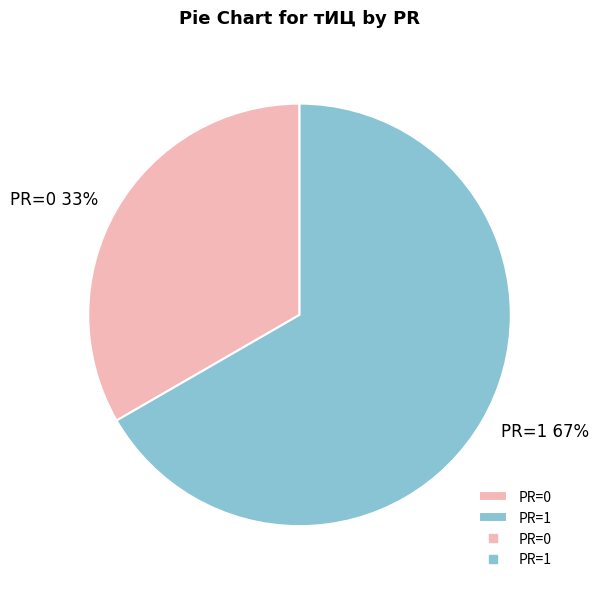

Is it true that PR=0 is 33% of the pie?

True